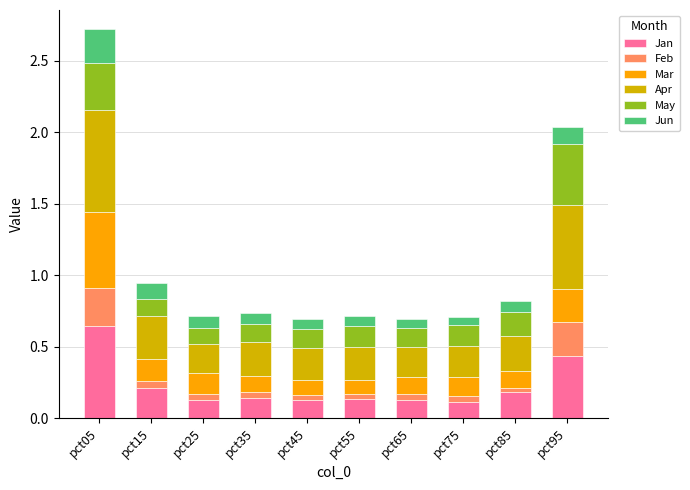

Is it true that Jan equals 0.0 at pct25?

False